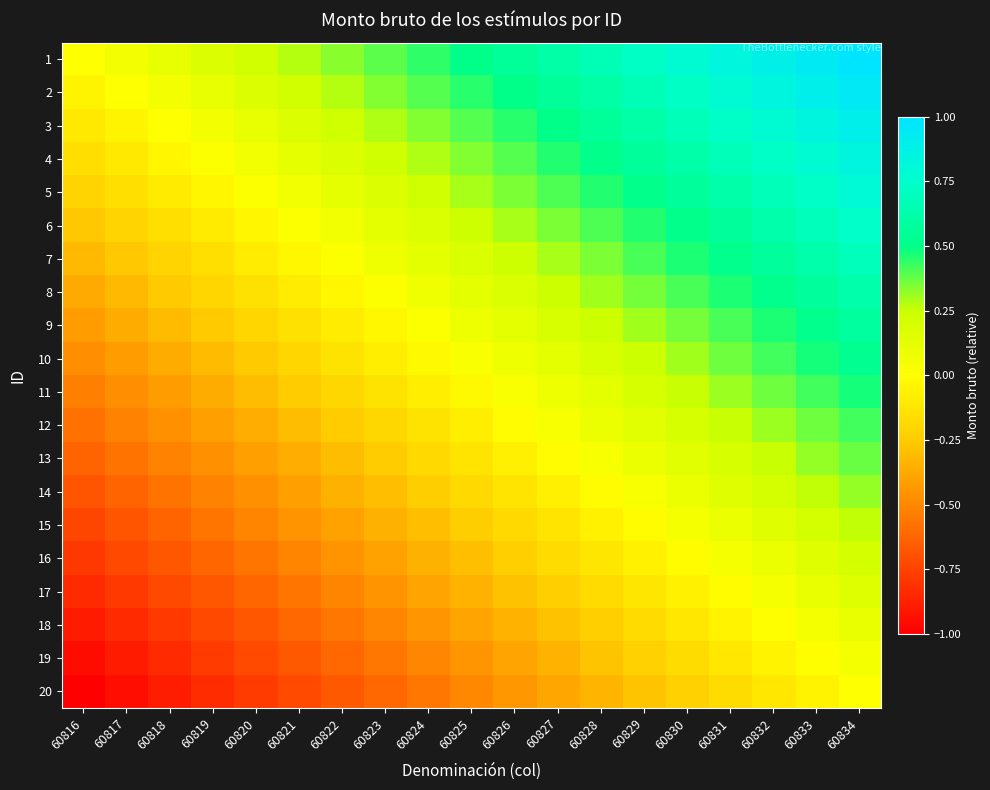

Reading left to right, extract all data points from this chart.

1: 60816=0.0	60817=0.1	60818=0.1	60819=0.2	60820=0.2	60821=0.3	60822=0.3	60823=0.4	60824=0.4	60825=0.5	60826=0.6	60827=0.6	60828=0.7	60829=0.7	60830=0.8	60831=0.8	60832=0.9	60833=0.9	60834=1.0
2: 60816=-0.1	60817=0.0	60818=0.1	60819=0.1	60820=0.2	60821=0.2	60822=0.3	60823=0.3	60824=0.4	60825=0.4	60826=0.5	60827=0.6	60828=0.6	60829=0.7	60830=0.7	60831=0.8	60832=0.8	60833=0.9	60834=0.9
3: 60816=-0.1	60817=-0.0	60818=0.0	60819=0.1	60820=0.1	60821=0.2	60822=0.2	60823=0.3	60824=0.3	60825=0.4	60826=0.5	60827=0.5	60828=0.6	60829=0.6	60830=0.7	60831=0.7	60832=0.8	60833=0.8	60834=0.9
4: 60816=-0.2	60817=-0.1	60818=-0.0	60819=0.0	60820=0.1	60821=0.1	60822=0.2	60823=0.2	60824=0.3	60825=0.3	60826=0.4	60827=0.5	60828=0.5	60829=0.6	60830=0.6	60831=0.7	60832=0.7	60833=0.8	60834=0.8
5: 60816=-0.2	60817=-0.2	60818=-0.1	60819=-0.0	60820=0.0	60821=0.1	60822=0.1	60823=0.2	60824=0.2	60825=0.3	60826=0.3	60827=0.4	60828=0.5	60829=0.5	60830=0.6	60831=0.6	60832=0.7	60833=0.7	60834=0.8
6: 60816=-0.3	60817=-0.2	60818=-0.2	60819=-0.1	60820=-0.0	60821=0.0	60822=0.1	60823=0.1	60824=0.2	60825=0.2	60826=0.3	60827=0.3	60828=0.4	60829=0.5	60830=0.5	60831=0.6	60832=0.6	60833=0.7	60834=0.7
7: 60816=-0.3	60817=-0.3	60818=-0.2	60819=-0.1	60820=-0.1	60821=-0.0	60822=0.0	60823=0.1	60824=0.1	60825=0.2	60826=0.2	60827=0.3	60828=0.4	60829=0.4	60830=0.5	60831=0.5	60832=0.6	60833=0.6	60834=0.7
8: 60816=-0.4	60817=-0.3	60818=-0.3	60819=-0.2	60820=-0.1	60821=-0.1	60822=-0.0	60823=0.0	60824=0.1	60825=0.1	60826=0.2	60827=0.2	60828=0.3	60829=0.4	60830=0.4	60831=0.5	60832=0.5	60833=0.6	60834=0.6
9: 60816=-0.4	60817=-0.4	60818=-0.3	60819=-0.3	60820=-0.2	60821=-0.1	60822=-0.1	60823=-0.0	60824=0.0	60825=0.1	60826=0.1	60827=0.2	60828=0.2	60829=0.3	60830=0.4	60831=0.4	60832=0.5	60833=0.5	60834=0.6
10: 60816=-0.5	60817=-0.4	60818=-0.4	60819=-0.3	60820=-0.3	60821=-0.2	60822=-0.1	60823=-0.1	60824=-0.0	60825=0.0	60826=0.1	60827=0.1	60828=0.2	60829=0.2	60830=0.3	60831=0.4	60832=0.4	60833=0.5	60834=0.5
11: 60816=-0.5	60817=-0.5	60818=-0.4	60819=-0.4	60820=-0.3	60821=-0.2	60822=-0.2	60823=-0.1	60824=-0.1	60825=-0.0	60826=0.0	60827=0.1	60828=0.1	60829=0.2	60830=0.3	60831=0.3	60832=0.4	60833=0.4	60834=0.5
12: 60816=-0.6	60817=-0.5	60818=-0.5	60819=-0.4	60820=-0.4	60821=-0.3	60822=-0.2	60823=-0.2	60824=-0.1	60825=-0.1	60826=-0.0	60827=0.0	60828=0.1	60829=0.1	60830=0.2	60831=0.3	60832=0.3	60833=0.4	60834=0.4
13: 60816=-0.6	60817=-0.6	60818=-0.5	60819=-0.5	60820=-0.4	60821=-0.4	60822=-0.3	60823=-0.2	60824=-0.2	60825=-0.1	60826=-0.1	60827=-0.0	60828=0.0	60829=0.1	60830=0.1	60831=0.2	60832=0.3	60833=0.3	60834=0.4
14: 60816=-0.7	60817=-0.6	60818=-0.6	60819=-0.5	60820=-0.5	60821=-0.4	60822=-0.4	60823=-0.3	60824=-0.2	60825=-0.2	60826=-0.1	60827=-0.1	60828=-0.0	60829=0.0	60830=0.1	60831=0.1	60832=0.2	60833=0.3	60834=0.3
15: 60816=-0.7	60817=-0.7	60818=-0.6	60819=-0.6	60820=-0.5	60821=-0.5	60822=-0.4	60823=-0.3	60824=-0.3	60825=-0.2	60826=-0.2	60827=-0.1	60828=-0.1	60829=-0.0	60830=0.0	60831=0.1	60832=0.2	60833=0.2	60834=0.3
16: 60816=-0.8	60817=-0.7	60818=-0.7	60819=-0.6	60820=-0.6	60821=-0.5	60822=-0.5	60823=-0.4	60824=-0.3	60825=-0.3	60826=-0.2	60827=-0.2	60828=-0.1	60829=-0.1	60830=-0.0	60831=0.0	60832=0.1	60833=0.2	60834=0.2
17: 60816=-0.8	60817=-0.8	60818=-0.7	60819=-0.7	60820=-0.6	60821=-0.6	60822=-0.5	60823=-0.5	60824=-0.4	60825=-0.3	60826=-0.3	60827=-0.2	60828=-0.2	60829=-0.1	60830=-0.1	60831=-0.0	60832=0.0	60833=0.1	60834=0.2
18: 60816=-0.9	60817=-0.8	60818=-0.8	60819=-0.7	60820=-0.7	60821=-0.6	60822=-0.6	60823=-0.5	60824=-0.5	60825=-0.4	60826=-0.3	60827=-0.3	60828=-0.2	60829=-0.2	60830=-0.1	60831=-0.1	60832=-0.0	60833=0.0	60834=0.1
19: 60816=-0.9	60817=-0.9	60818=-0.8	60819=-0.8	60820=-0.7	60821=-0.7	60822=-0.6	60823=-0.6	60824=-0.5	60825=-0.4	60826=-0.4	60827=-0.3	60828=-0.3	60829=-0.2	60830=-0.2	60831=-0.1	60832=-0.1	60833=-0.0	60834=0.1
20: 60816=-1.0	60817=-0.9	60818=-0.9	60819=-0.8	60820=-0.8	60821=-0.7	60822=-0.7	60823=-0.6	60824=-0.6	60825=-0.5	60826=-0.4	60827=-0.4	60828=-0.3	60829=-0.3	60830=-0.2	60831=-0.2	60832=-0.1	60833=-0.1	60834=0.0